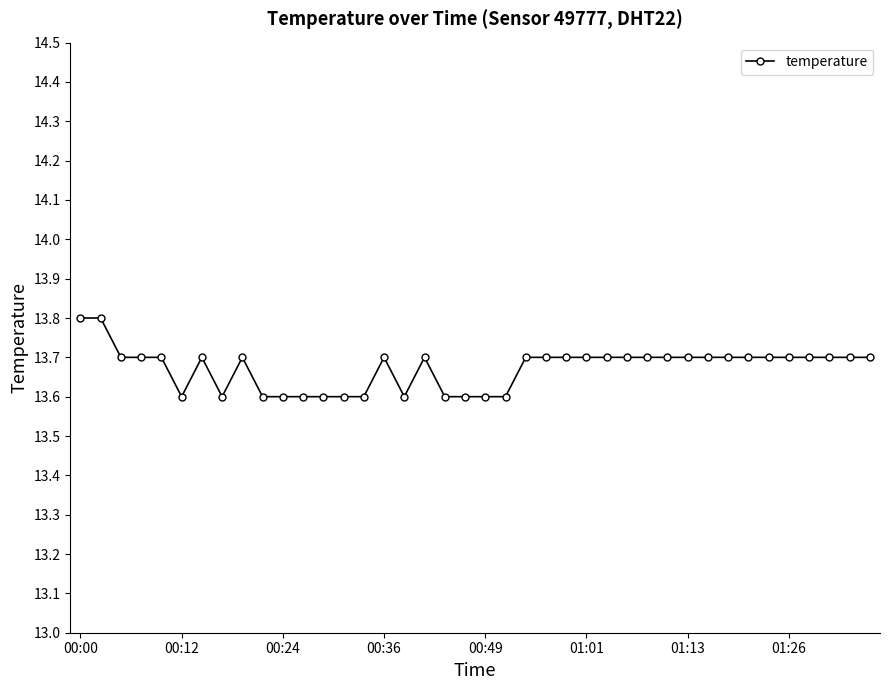

True or false: there are more than 1 points higher than both neighbors.

True